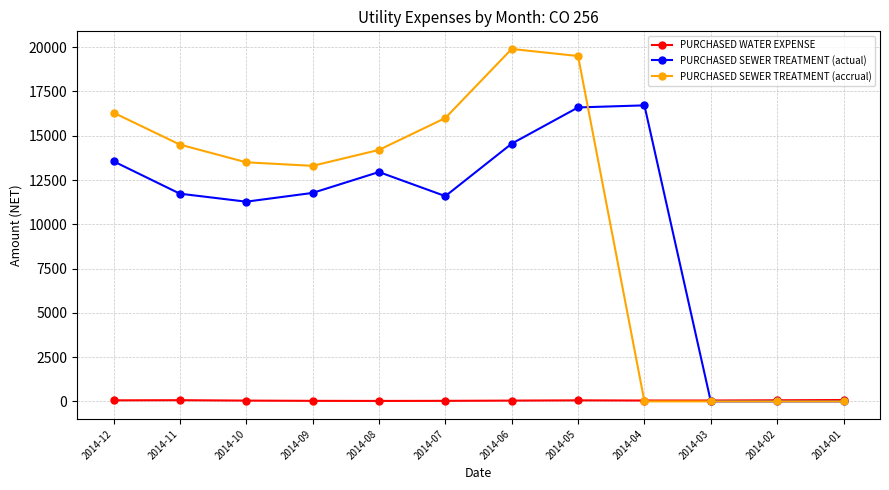

What is the spread (max minus min) of values at 2014-02?

63.8